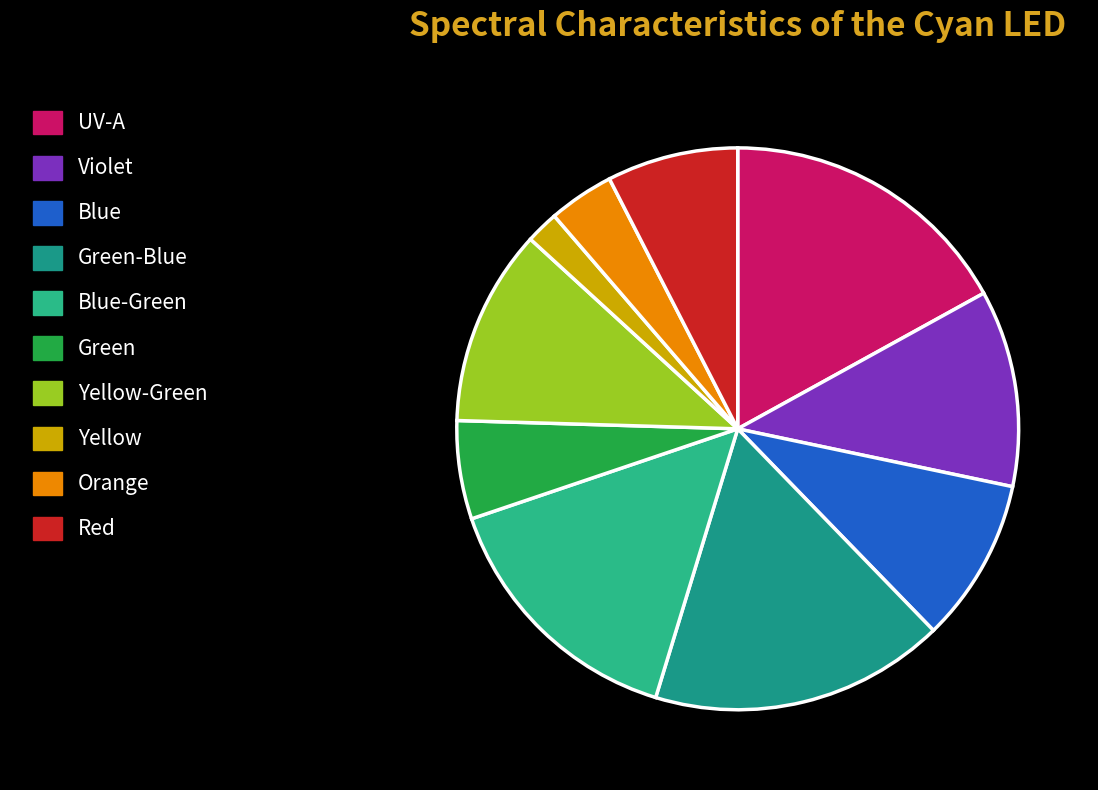

How many slices are in this pie chart?

10